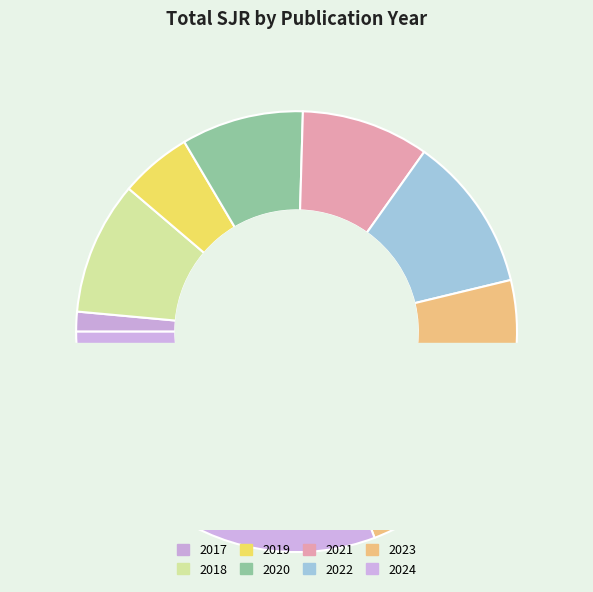

What percentage is the 2020 slice, to the nearest percent?

10%